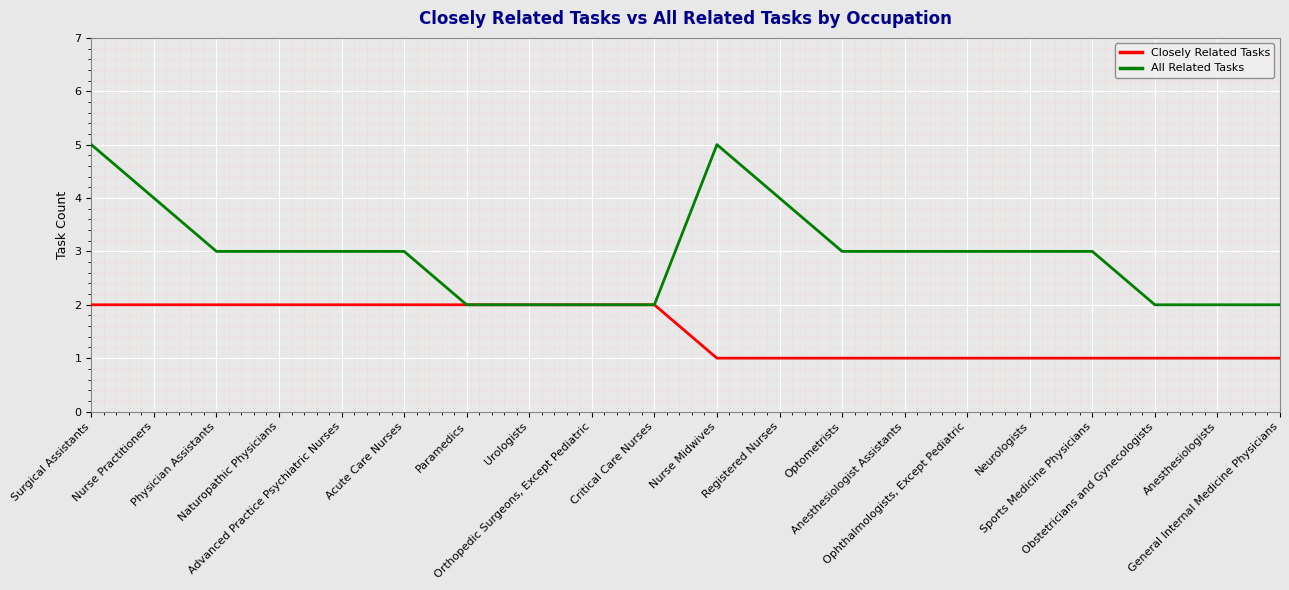

Is this an area chart (filled region under the line)?

No